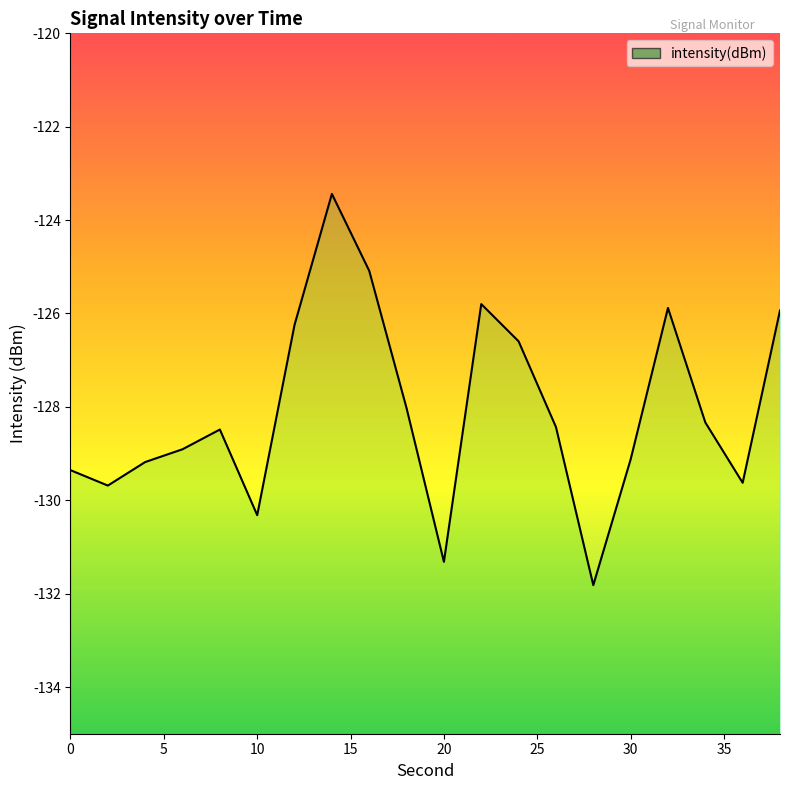

At which label is the value closest to -127?

24